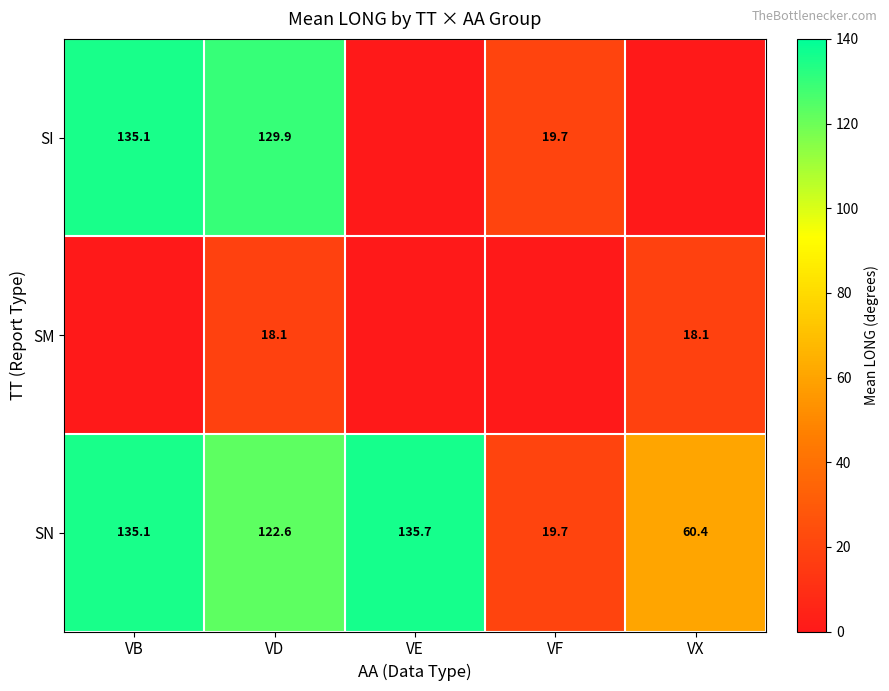

What is the difference between the SN values at VD and VX?

62.2